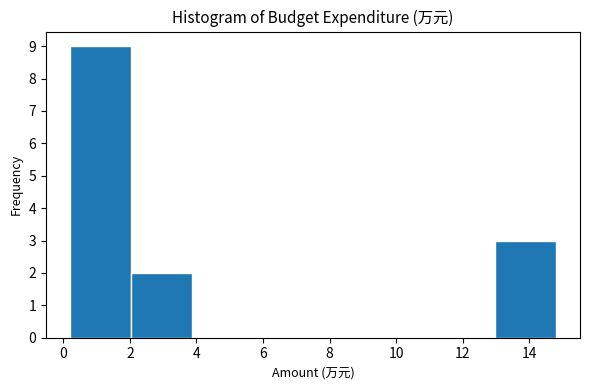

Reading left to right, transcribe this chart: for each bar, give the range it covers on the x-axis and its height. Neither the bar edges nor the heights are printed on the chart, so give them approximately, as read against the axes.

0.2 to 2.0: 9
2.0 to 3.8: 2
3.8 to 5.6: 0
5.6 to 7.6: 0
7.6 to 9.4: 0
9.4 to 11.2: 0
11.2 to 13.0: 0
13.0 to 14.8: 3